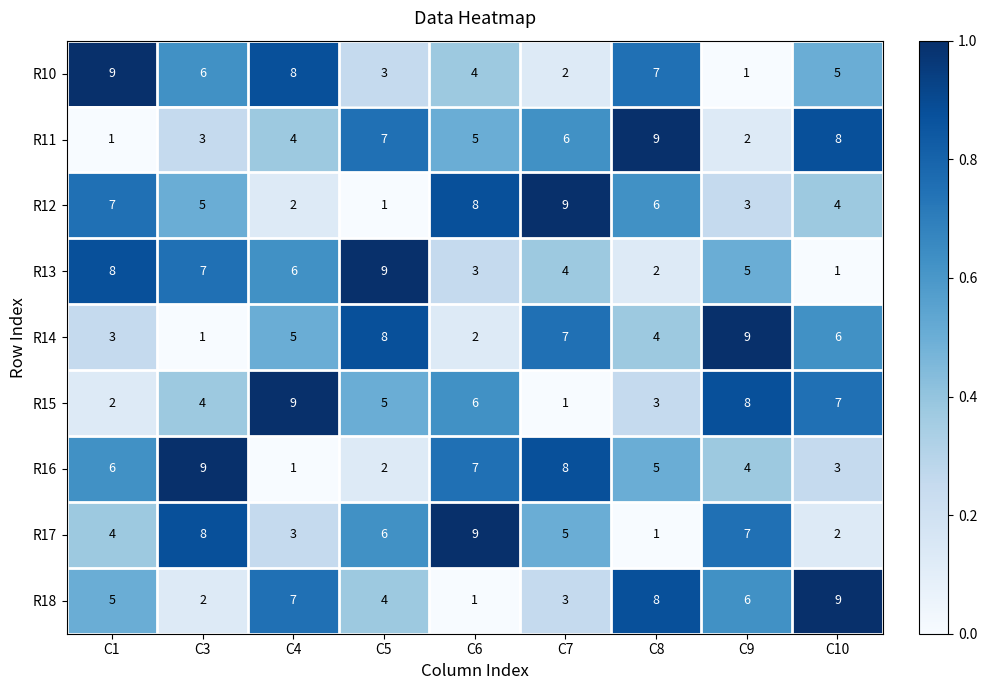

The value of R11 at C8 is 9. True or false?

True